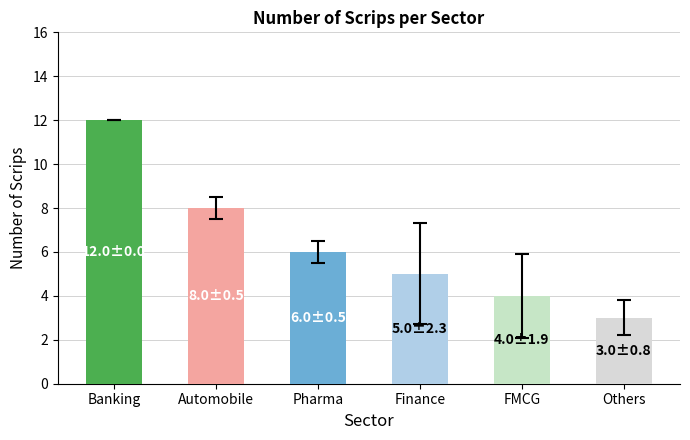

How many series are shown in this chart?

1